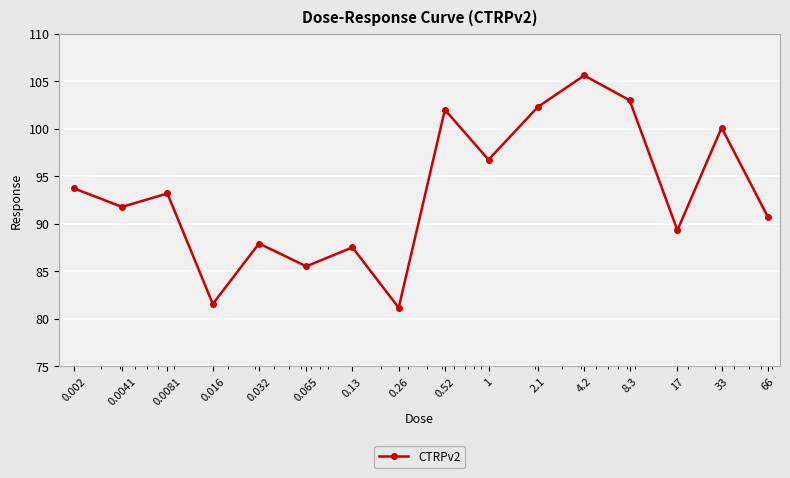

What is the value of the 16th point from the left?

90.7